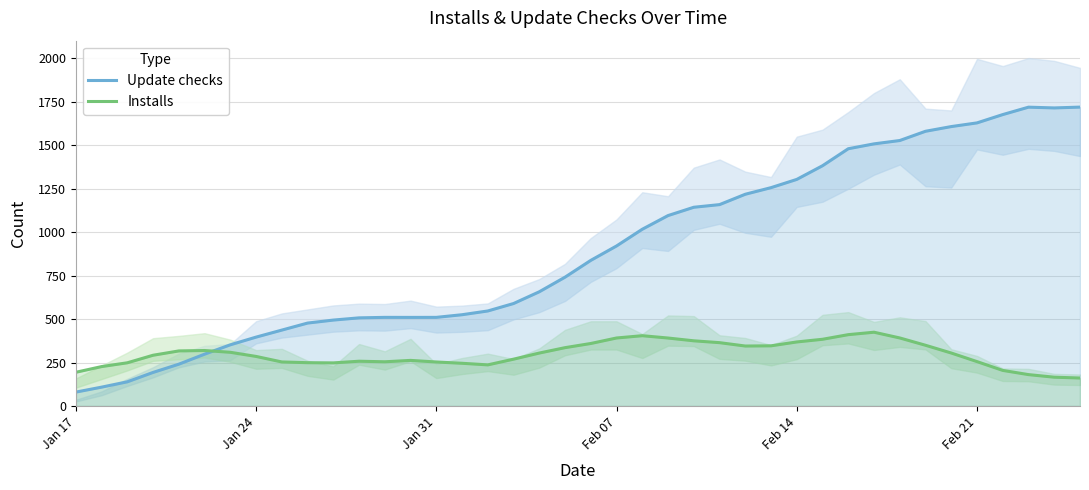

What is the lowest value of the Installs series?

161.0